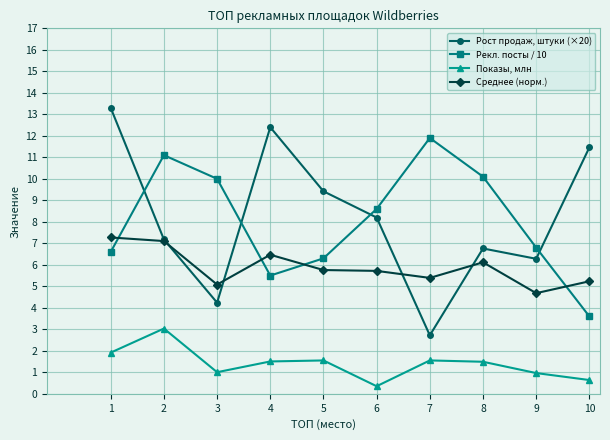

How many data points in Рекл. посты / 10 are above 8?

5